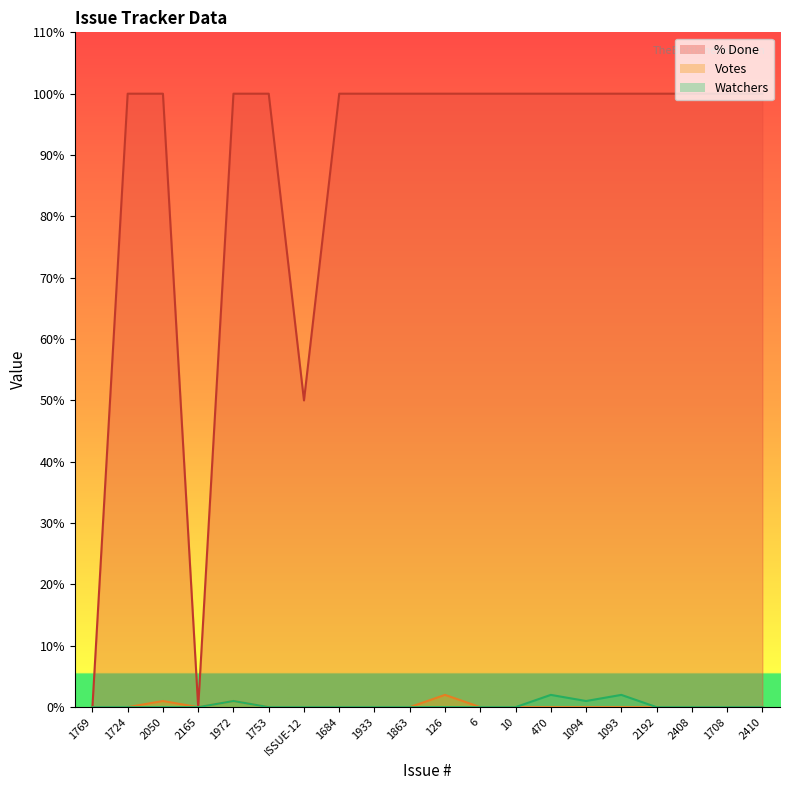

How many lines are shown in the chart?

3